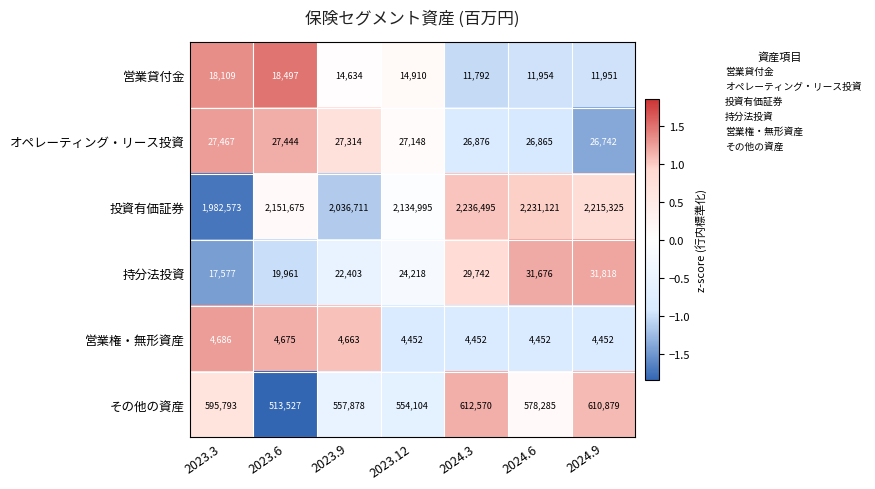

The オペレーティング・リース投資 series shows 8075 at 2023.9. True or false?

False